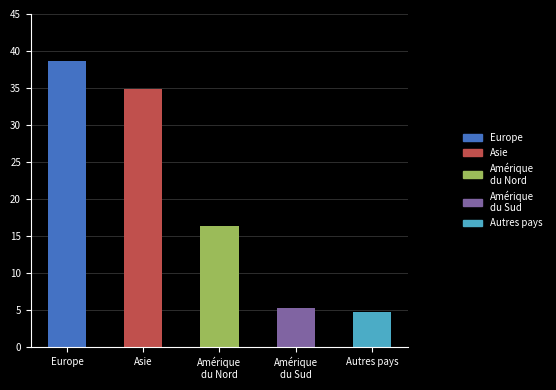

Reading left to right, list all the values displayed in this chart.

Europe=38.6	Asie=34.9	Amérique
du Nord=16.4	Amérique
du Sud=5.3	Autres pays=4.8